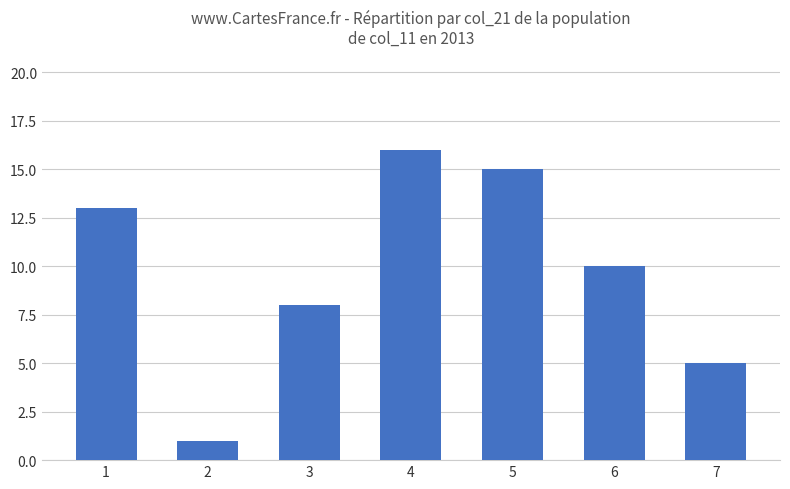

What is the difference between the maximum and minimum values?

15